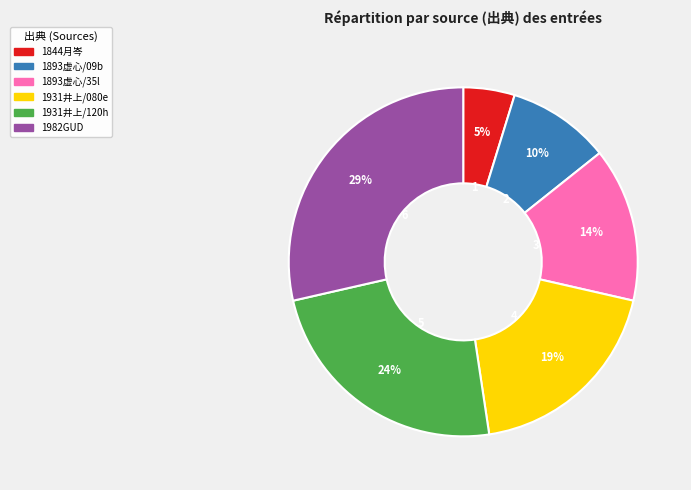

Does 1893虚心/09b account for over 50% of the chart?

No